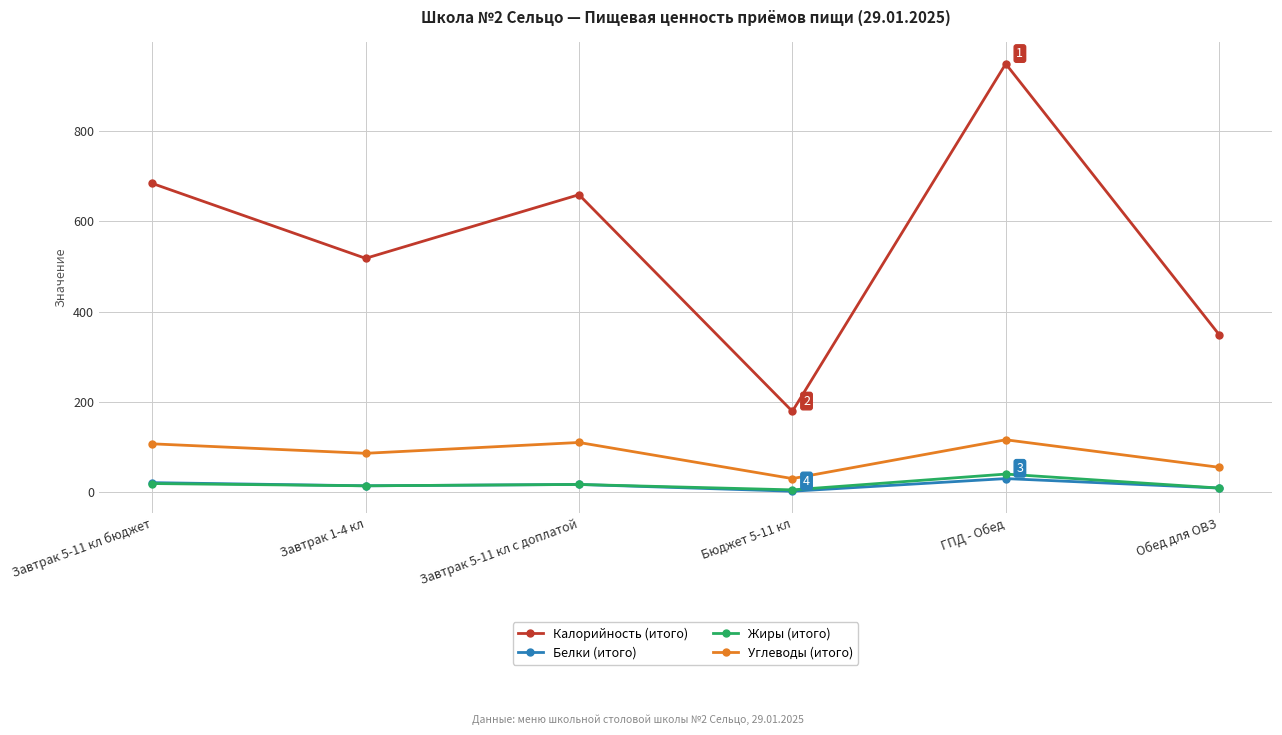

What are all the series names shown in the legend?

Калорийность (итого), Белки (итого), Жиры (итого), Углеводы (итого)